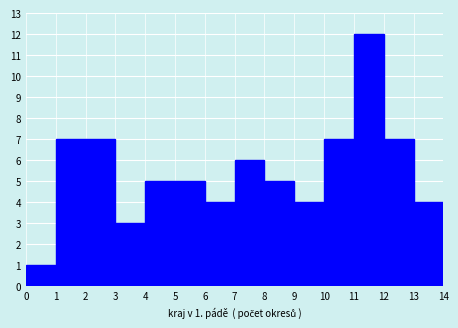

Over which range of the x-axis is the bar tallest?

11 to 12